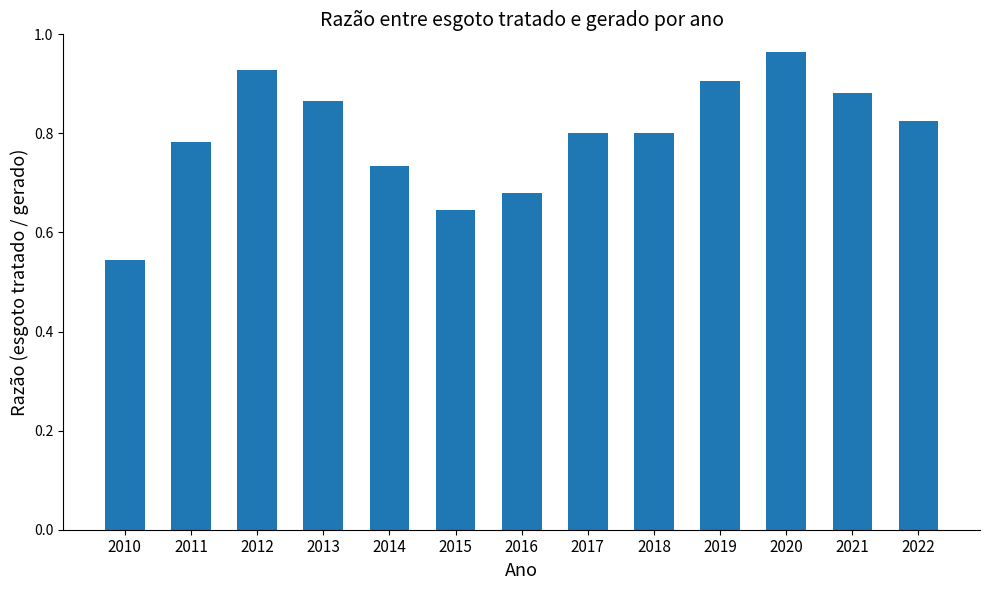

What is the difference between the maximum and minimum values?

0.4